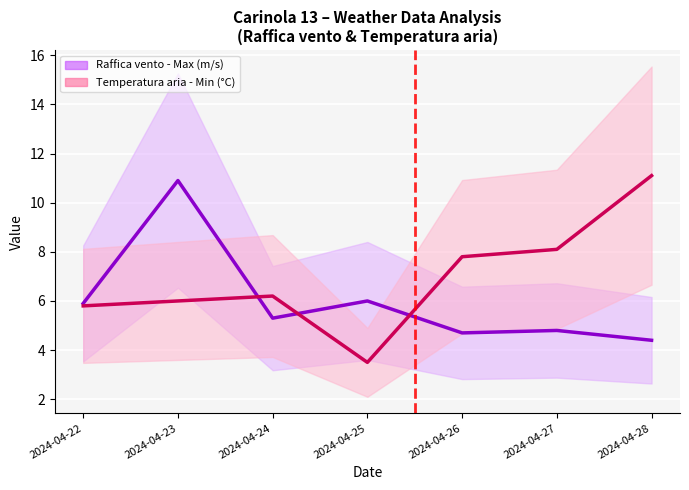

True or false: Temperatura aria - Min (°C) and Raffica vento - Max (m/s) cross at least once.

True